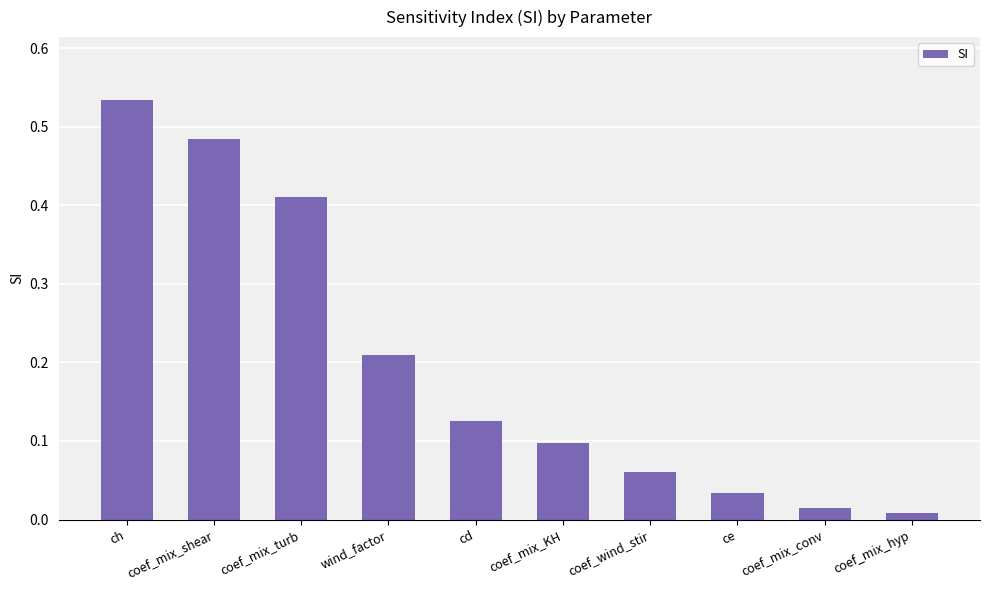

At which category does the chart reach its minimum across all series?

coef_mix_hyp